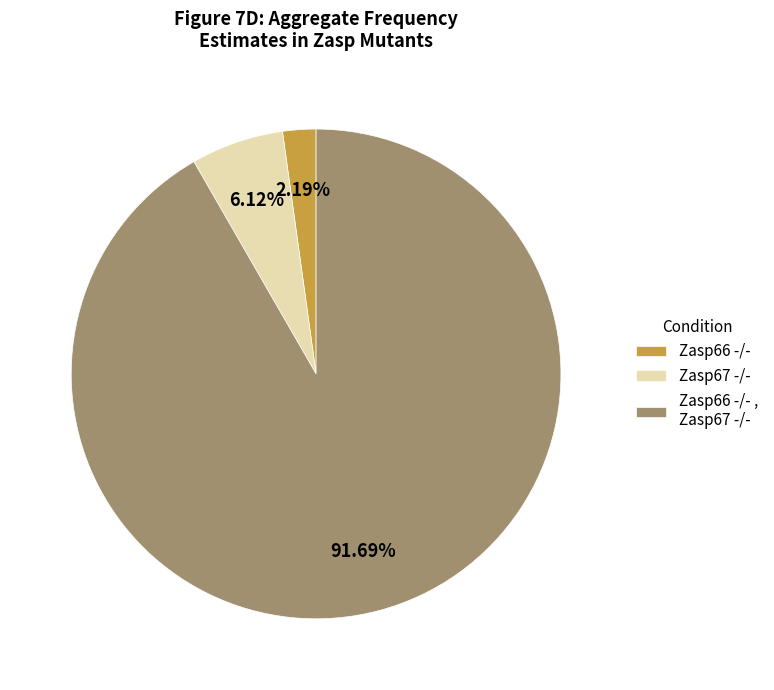

To the nearest percent, what percentage of the pie is Zasp66 -/-?

2%